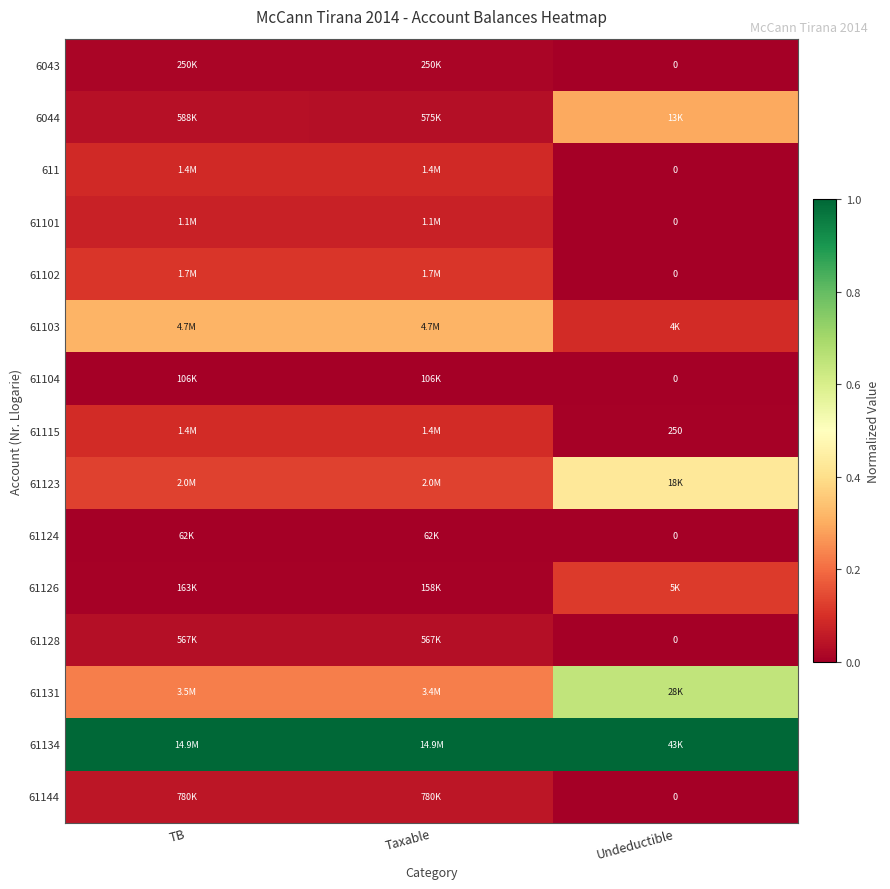

True or false: 61134 has a value of 1.6 at Taxable.

False